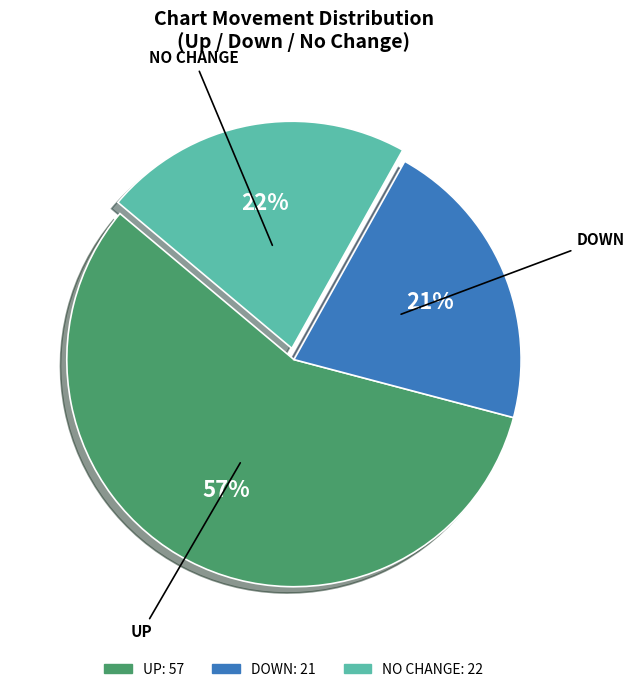

Count the number of slices in the pie.

3